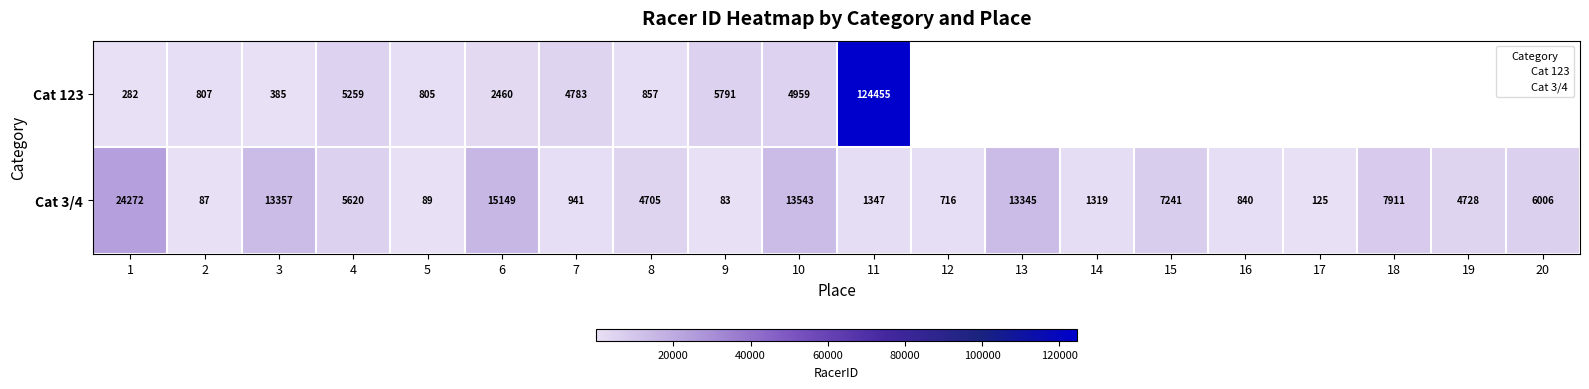

Which series changed the most between 2 and 15?

Cat 3/4